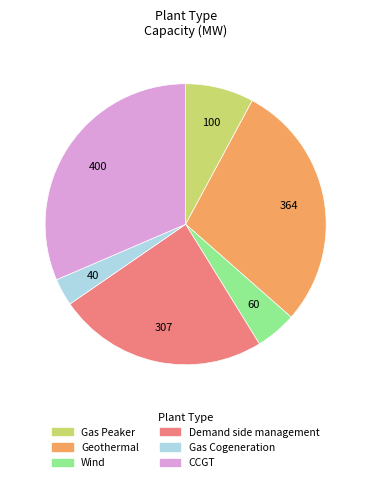

Which has a higher value, Gas Cogeneration or Geothermal?

Geothermal